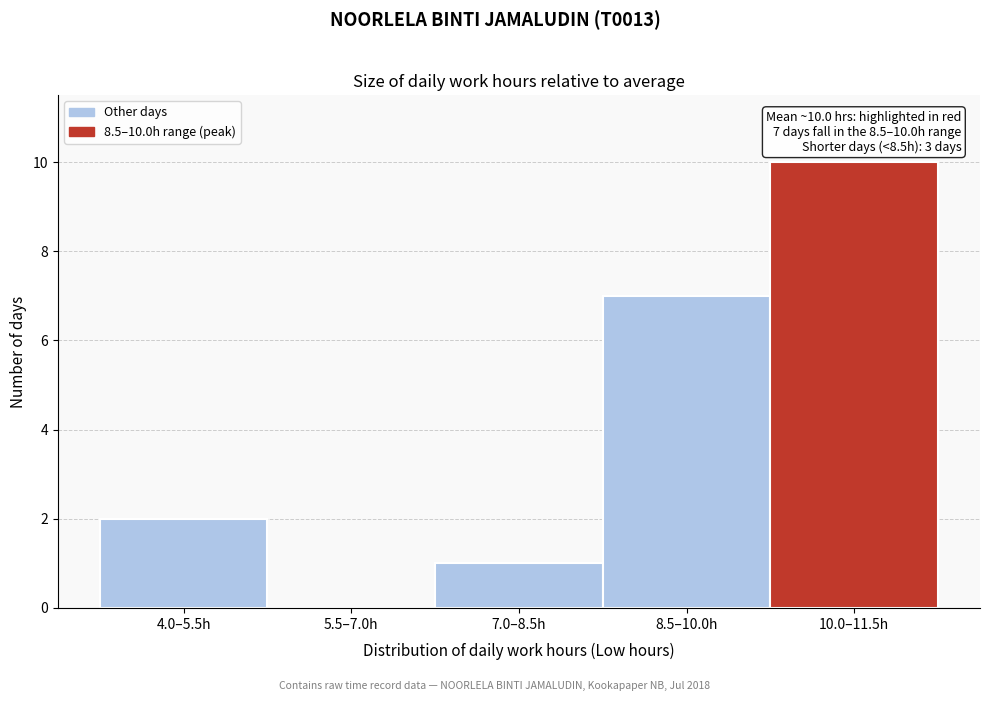

Reading left to right, extract all data points from this chart.

4.0–5.5h=2	5.5–7.0h=0	7.0–8.5h=1	8.5–10.0h=7	10.0–11.5h=10